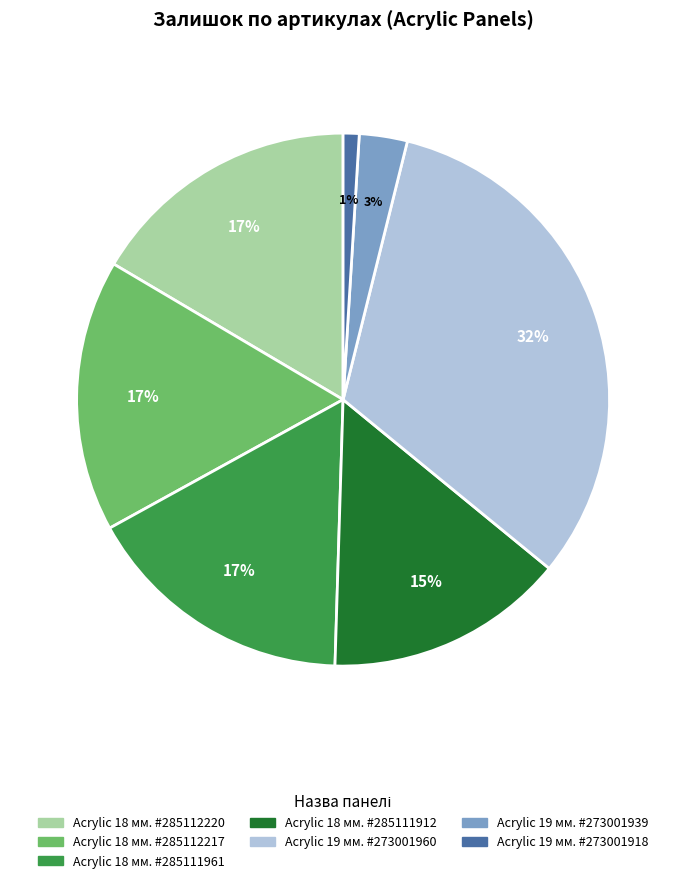

To the nearest percent, what is the average slice percentage?

14%